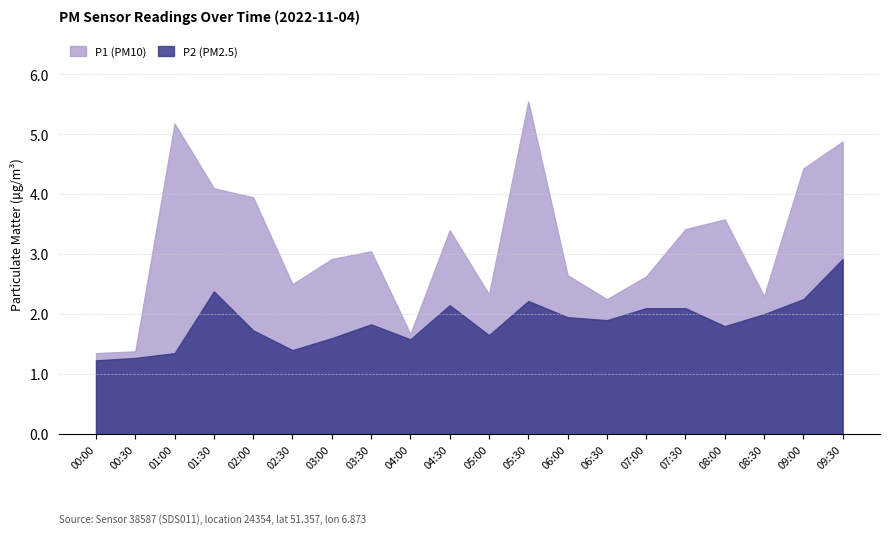

True or false: P1 and P2 cross at least once.

False